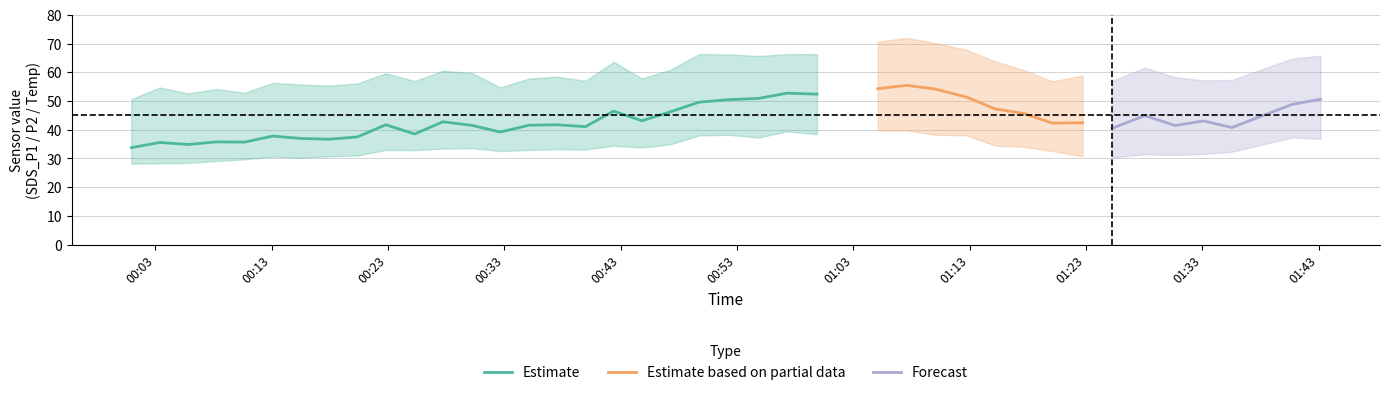

What is the lowest value of the Estimate series?

33.8